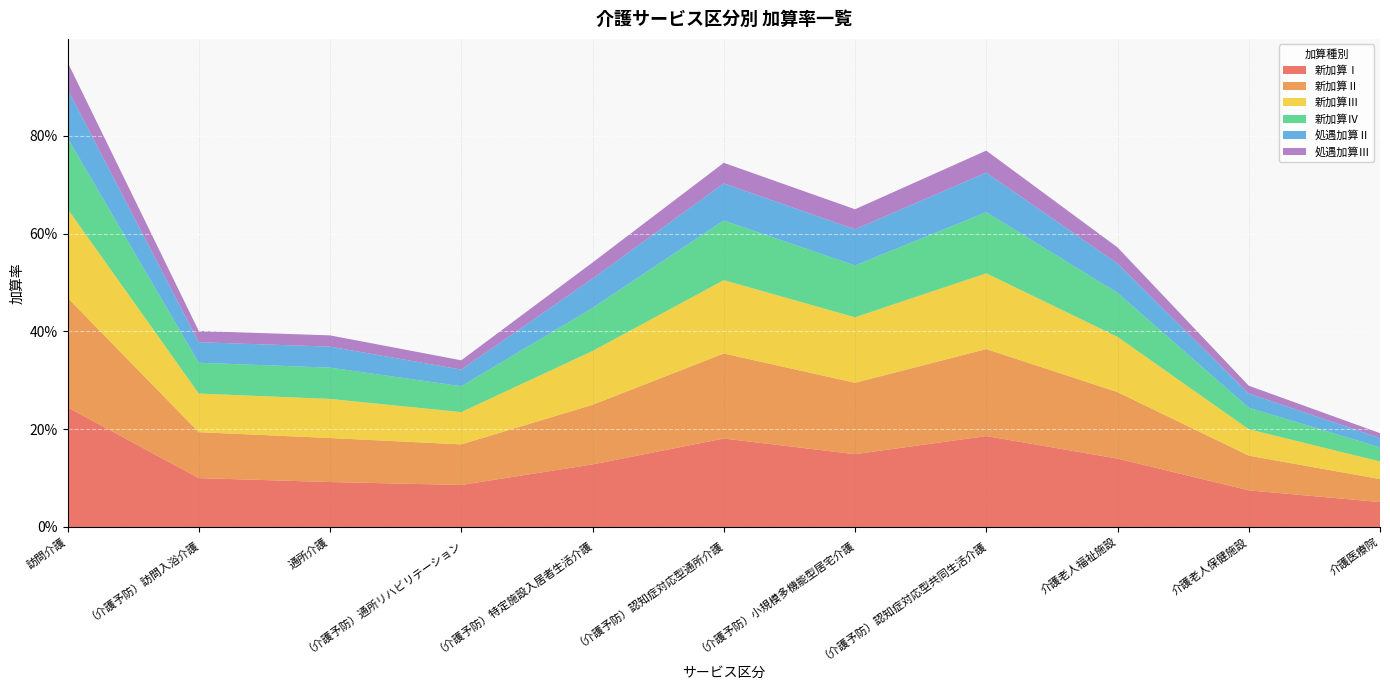

Reading right to left, transcribe all the data shown in this chart.

新加算Ⅰ: 0.1	0.1	0.1	0.2	0.1	0.2	0.1	0.1	0.1	0.1	0.2
新加算Ⅱ: 0.0	0.1	0.1	0.2	0.1	0.2	0.1	0.1	0.1	0.1	0.2
新加算Ⅲ: 0.0	0.1	0.1	0.2	0.1	0.1	0.1	0.1	0.1	0.1	0.2
新加算Ⅳ: 0.0	0.0	0.1	0.1	0.1	0.1	0.1	0.1	0.1	0.1	0.1
処遇加算Ⅱ: 0.0	0.0	0.1	0.1	0.1	0.1	0.1	0.0	0.0	0.0	0.1
処遇加算Ⅲ: 0.0	0.0	0.0	0.0	0.0	0.0	0.0	0.0	0.0	0.0	0.1